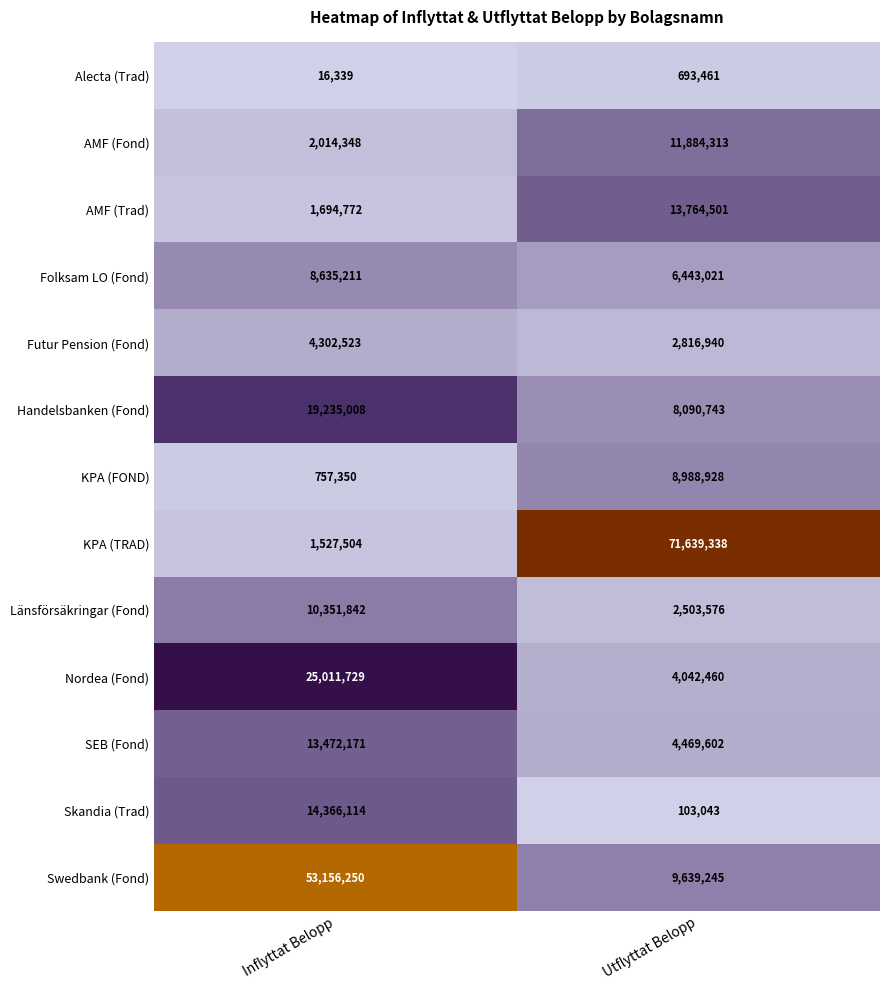

Rank the series by their maximum value, from lowest to highest.

Alecta (Trad), Futur Pension (Fond), Folksam LO (Fond), KPA (FOND), Länsförsäkringar (Fond), AMF (Fond), SEB (Fond), AMF (Trad), Skandia (Trad), Handelsbanken (Fond), Nordea (Fond), Swedbank (Fond), KPA (TRAD)